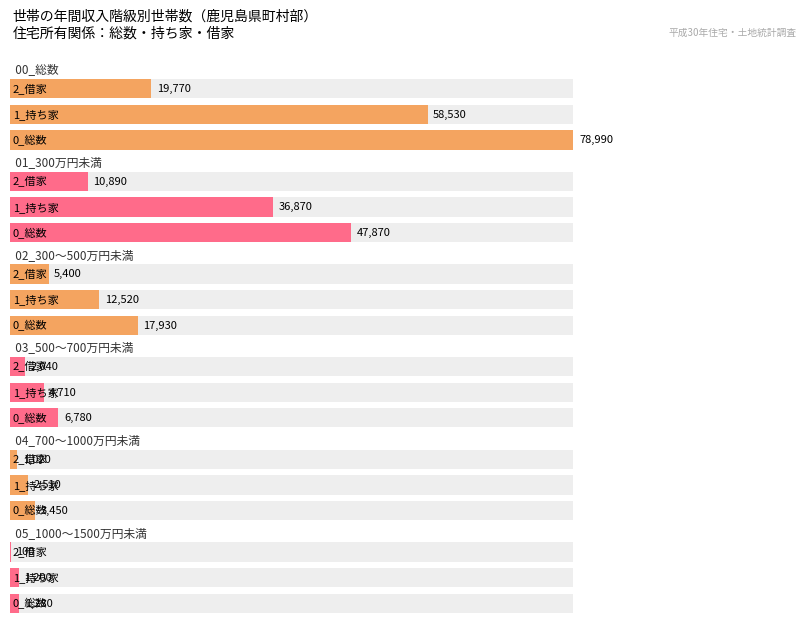

Does the chart contain any negative values?

No